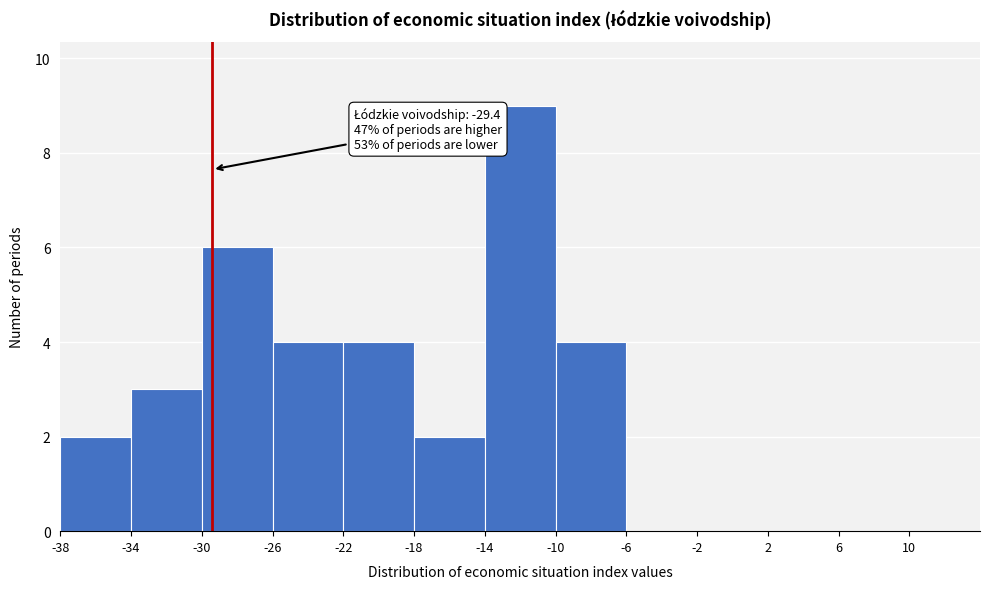

Over which range of the x-axis is the bar tallest?

-14 to -10